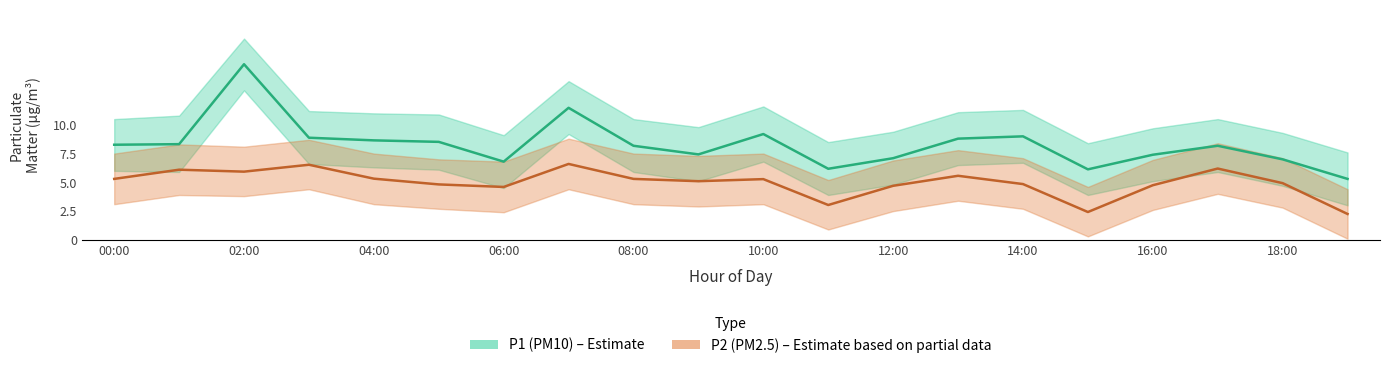

What is the spread (max minus min) of values at 18:00?

6.5